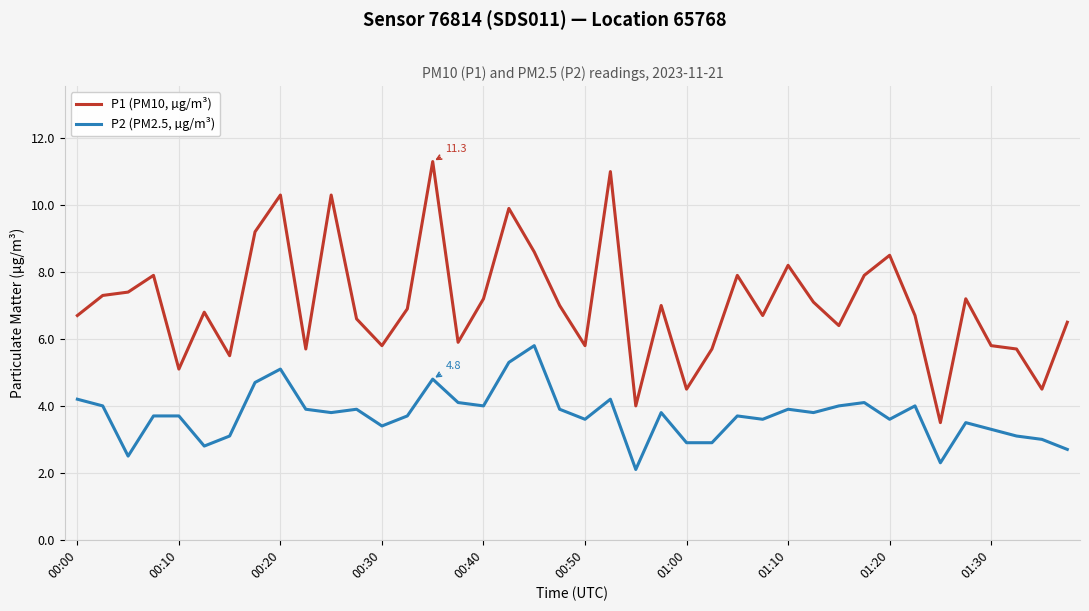

Which series has the largest range (max minus min)?

P1 (PM10, µg/m³)